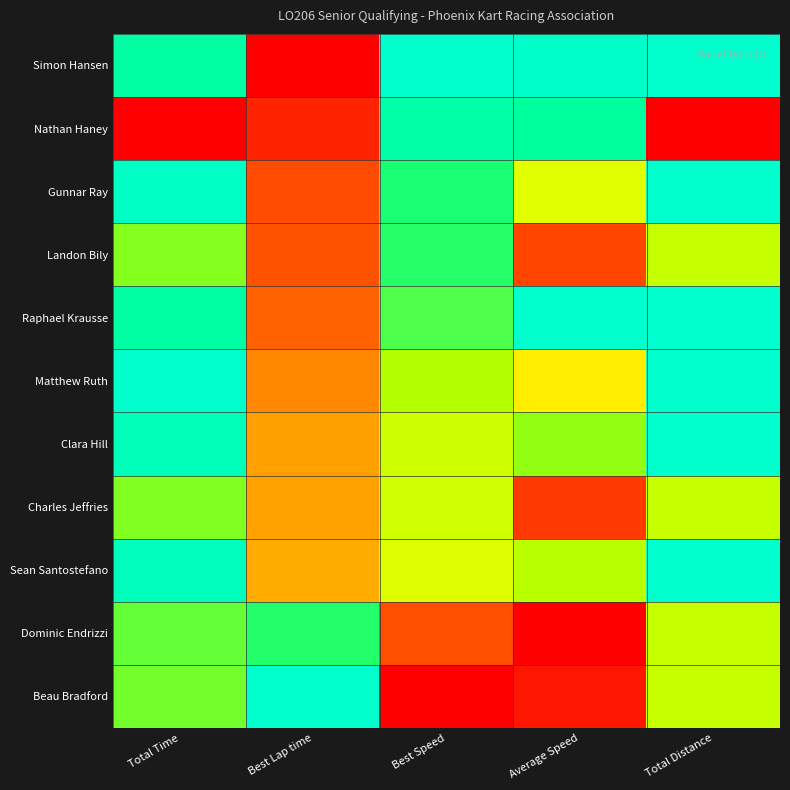

At how many categories does at least one series exceed 0?

5